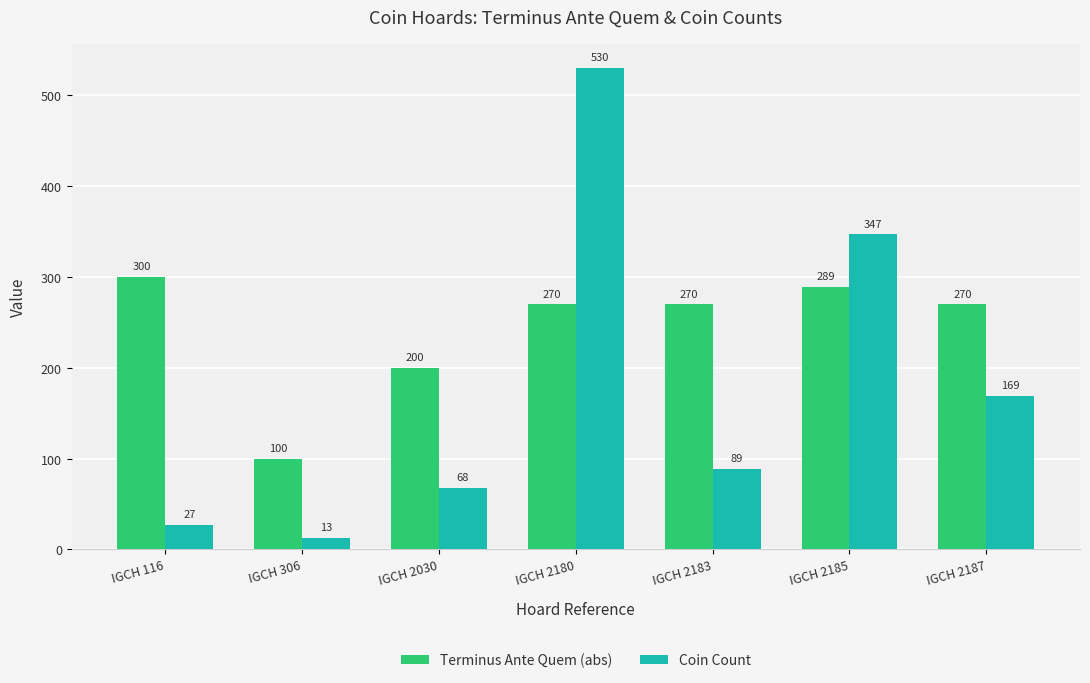

Reading right to left, transcribe all the data shown in this chart.

Terminus Ante Quem (abs): 270	289	270	270	200	100	300
Coin Count: 169	347	89	530	68	13	27